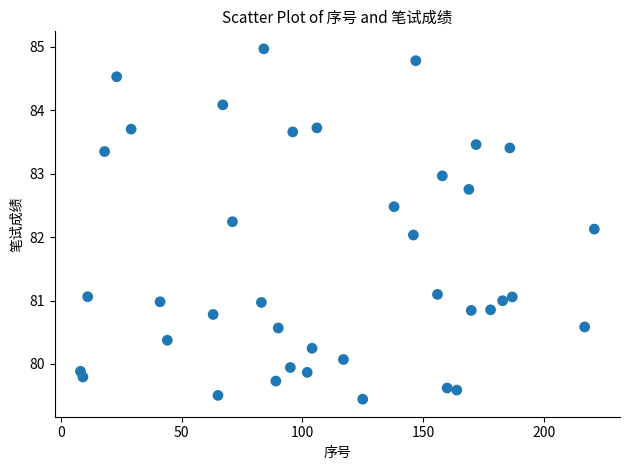

What is the range of Y values (max minus min)?

5.5